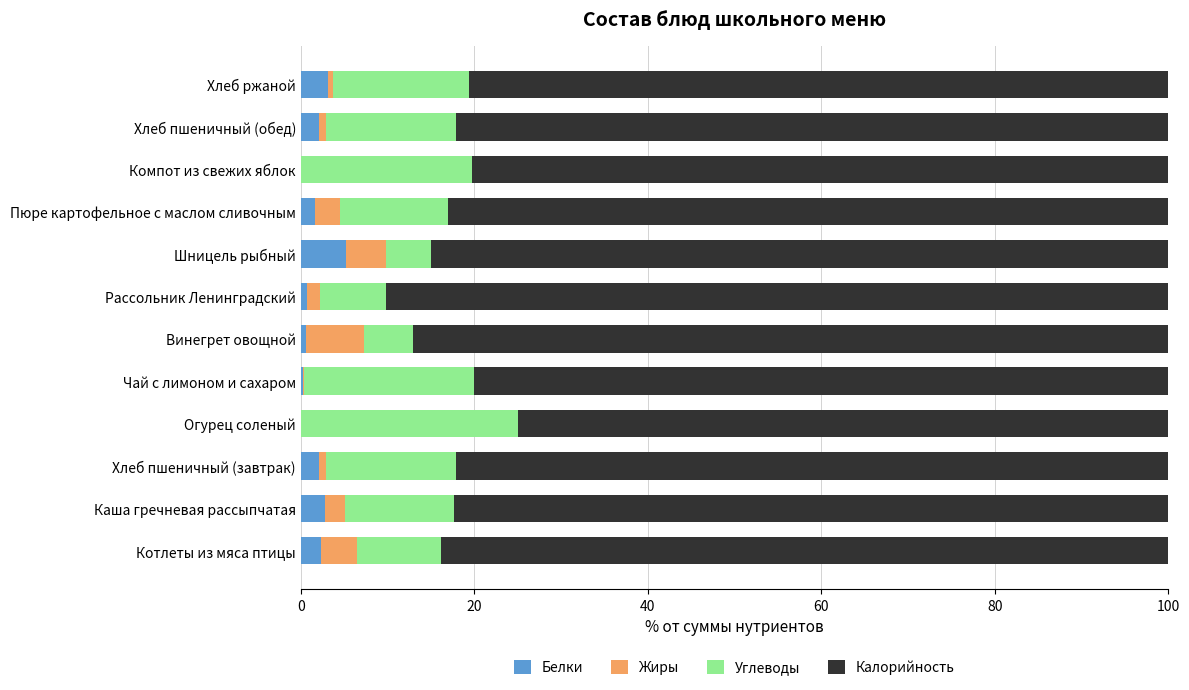

What is the highest value of the Белки series?

5.2